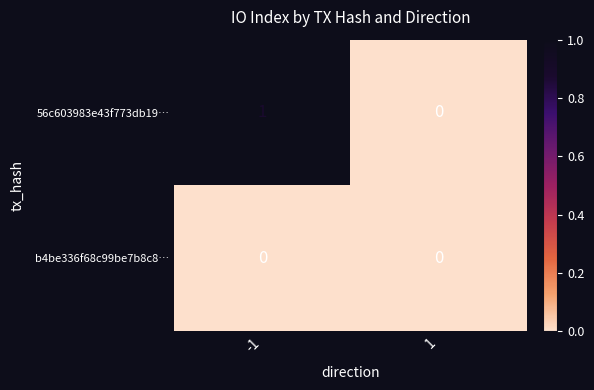

List the series in order of their overall mean, highest first.

56c603983e43f773db19…, b4be336f68c99be7b8c8…